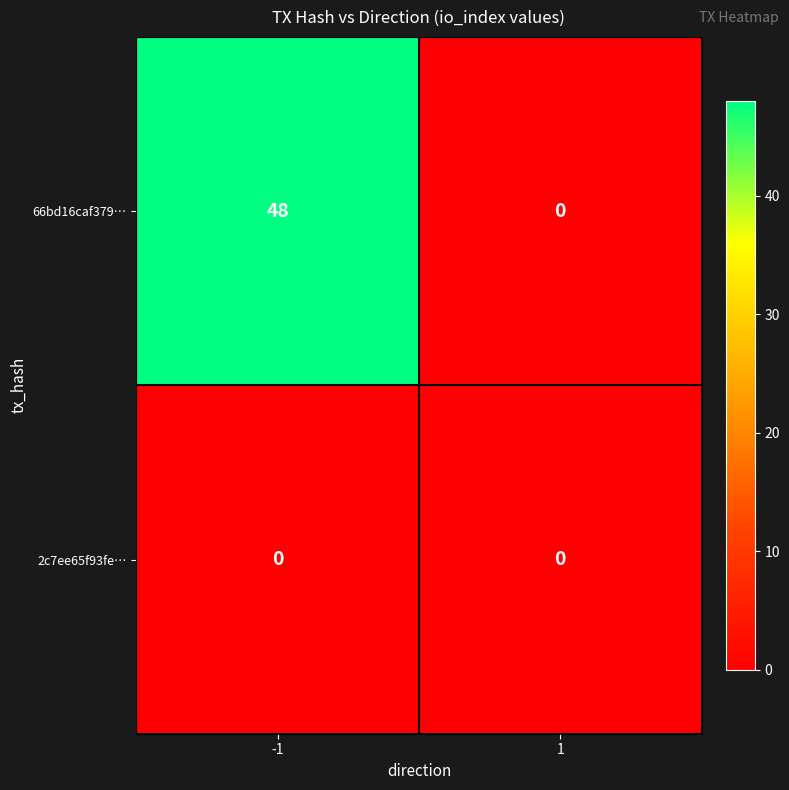

Count the number of categories in the chart.

2